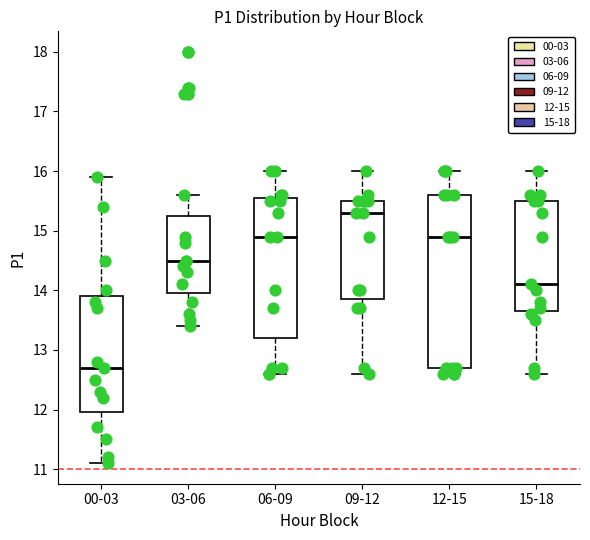

Comparing the boxes themselves (not the whiskers), which one is the tallest?

12-15